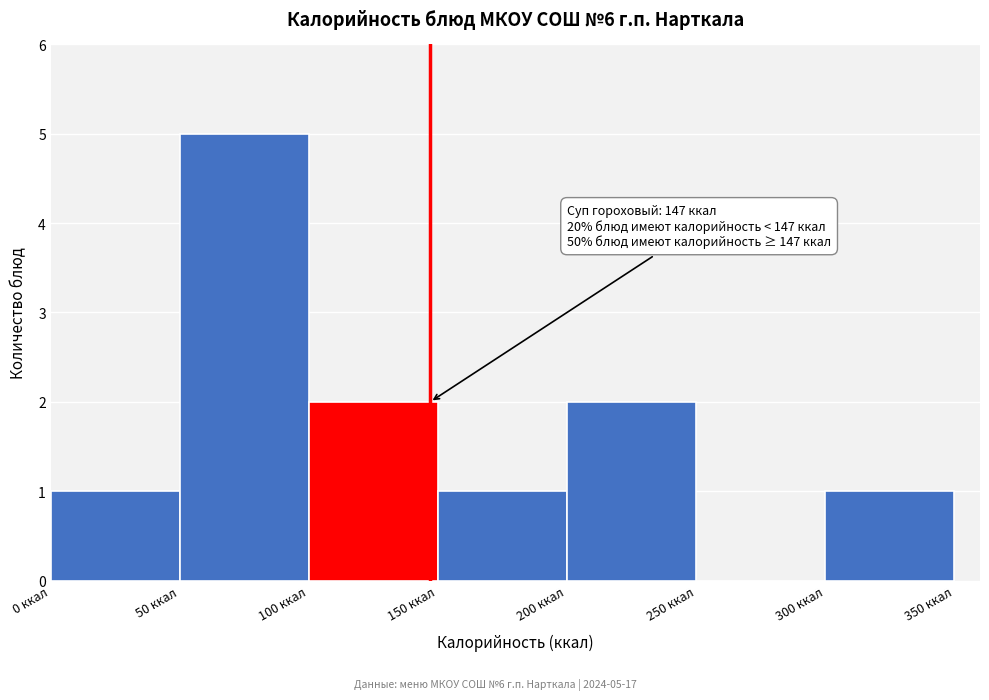

Over which range of the x-axis is the bar tallest?

50 to 100